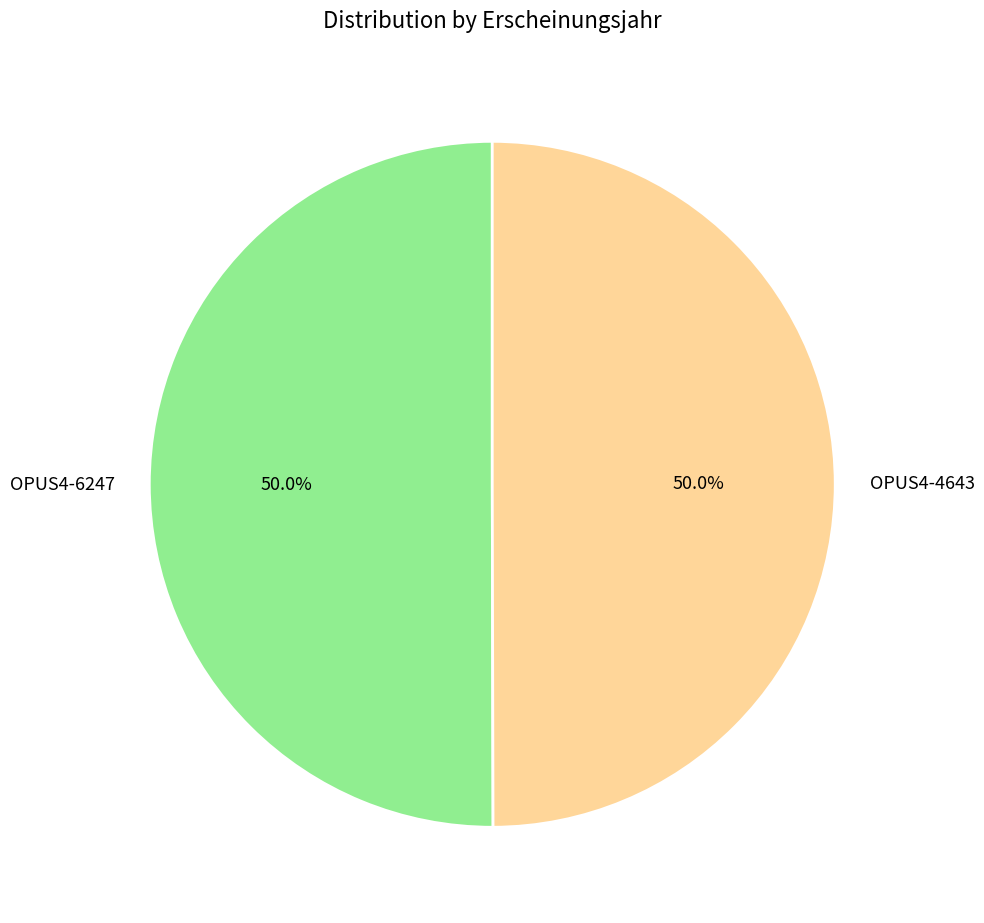

What is the ratio of the value at OPUS4-6247 to the value at OPUS4-4643?

1.0